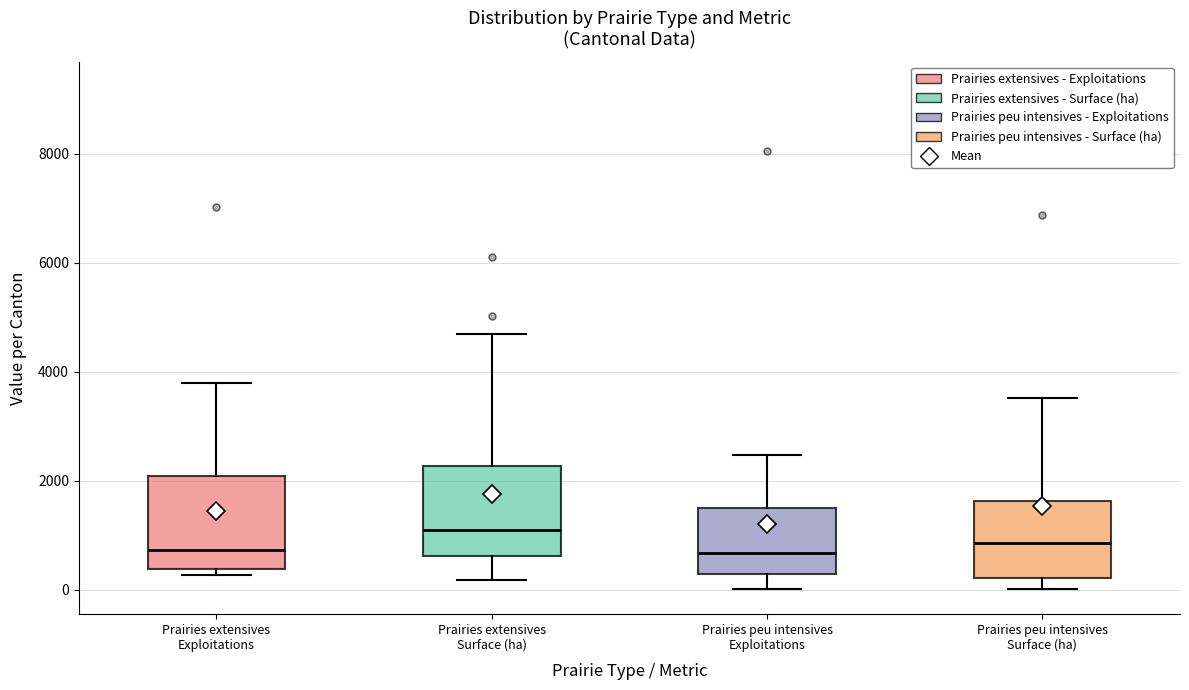

Where does the lower whisker of the box for Prairies extensives Surface (ha) end on the y-axis? The values are not printed on the chart, so give them approximately, as read against the axis.

200